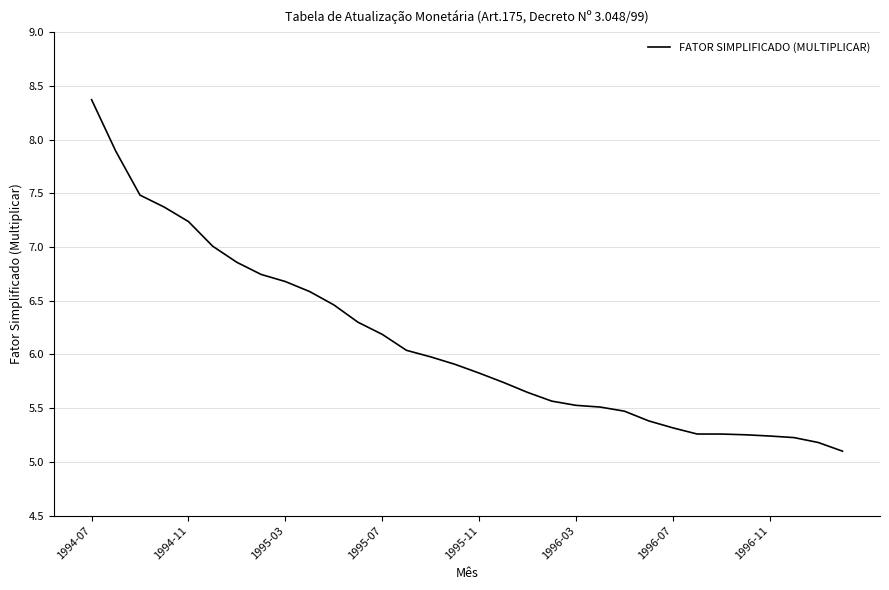

What is the minimum value shown in the chart?

5.1